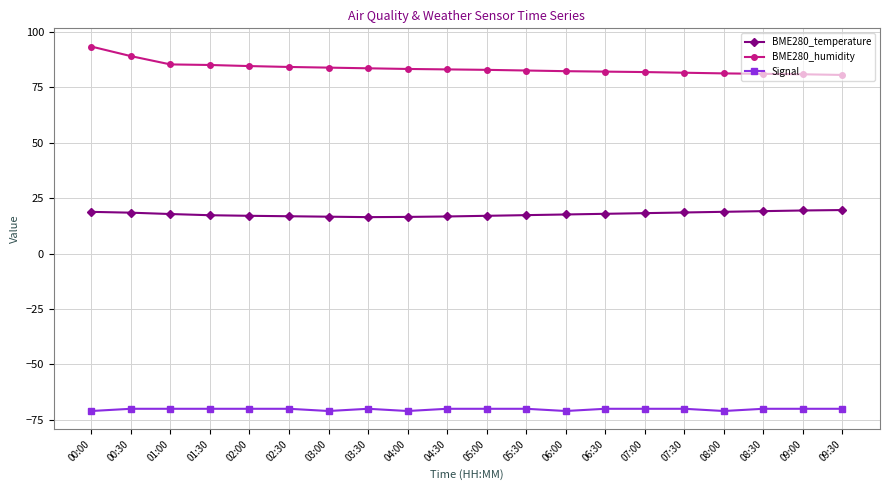

Count the number of categories in the chart.

20